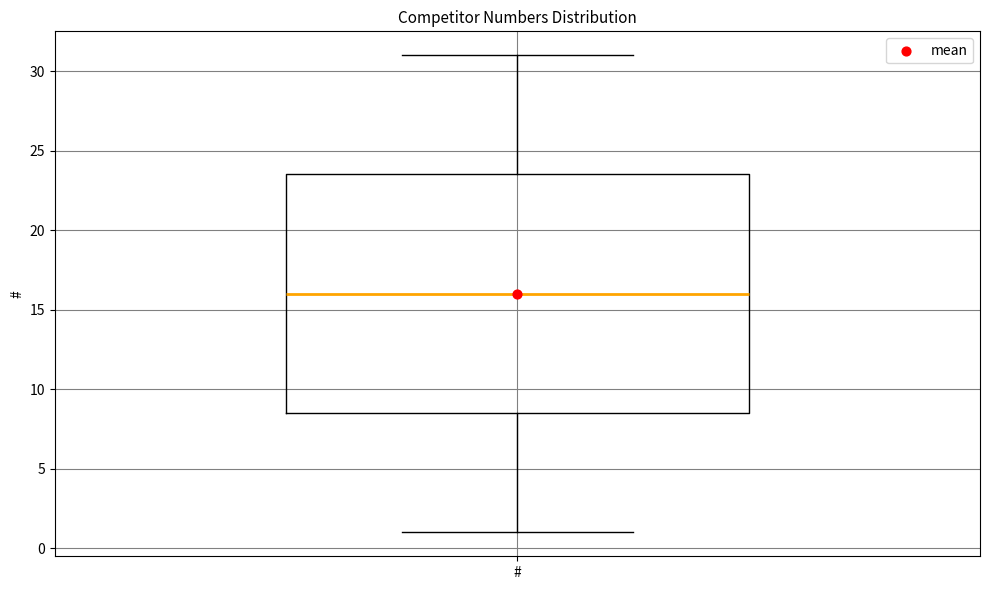

Where does the upper whisker of the box for # end on the y-axis? The values are not printed on the chart, so give them approximately, as read against the axis.

31.0